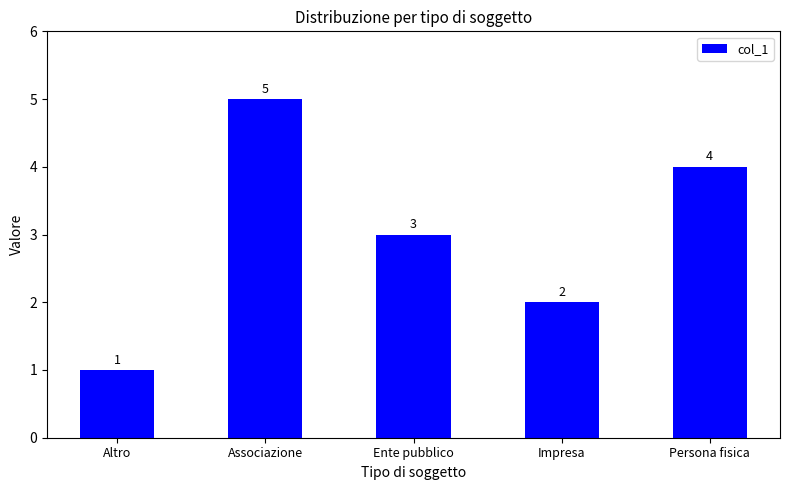

At which label is the value closest to 3?

Ente pubblico